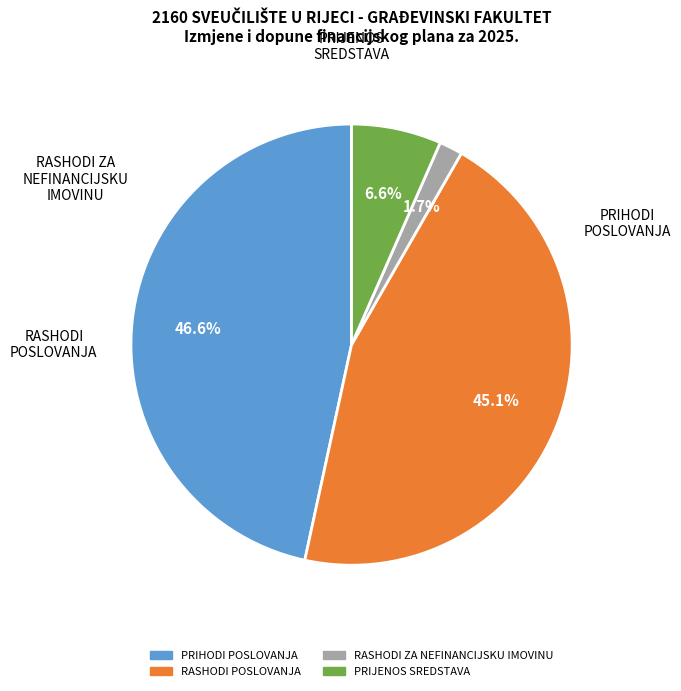

Is there a majority slice in this chart?

No